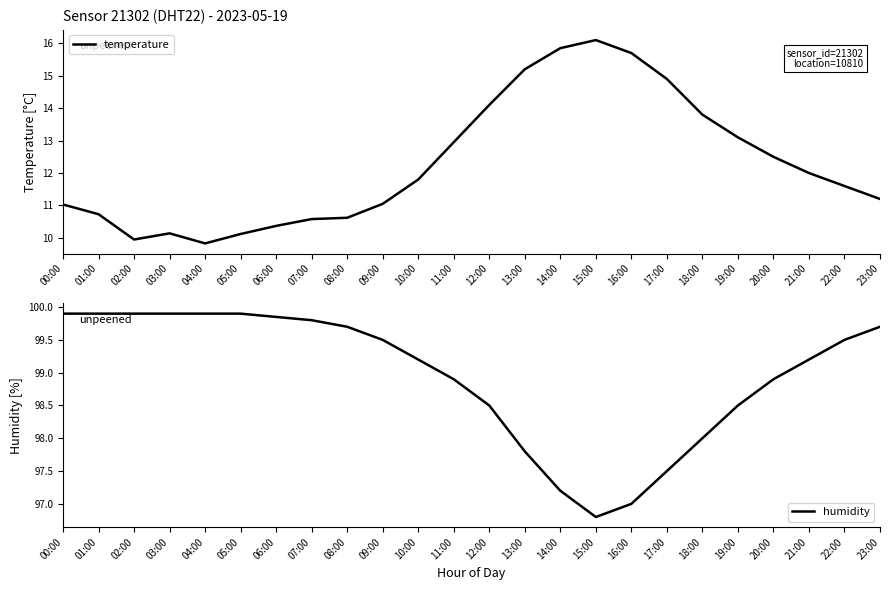

Between 06:00 and 19:00, which series saw the biggest shift?

temperature